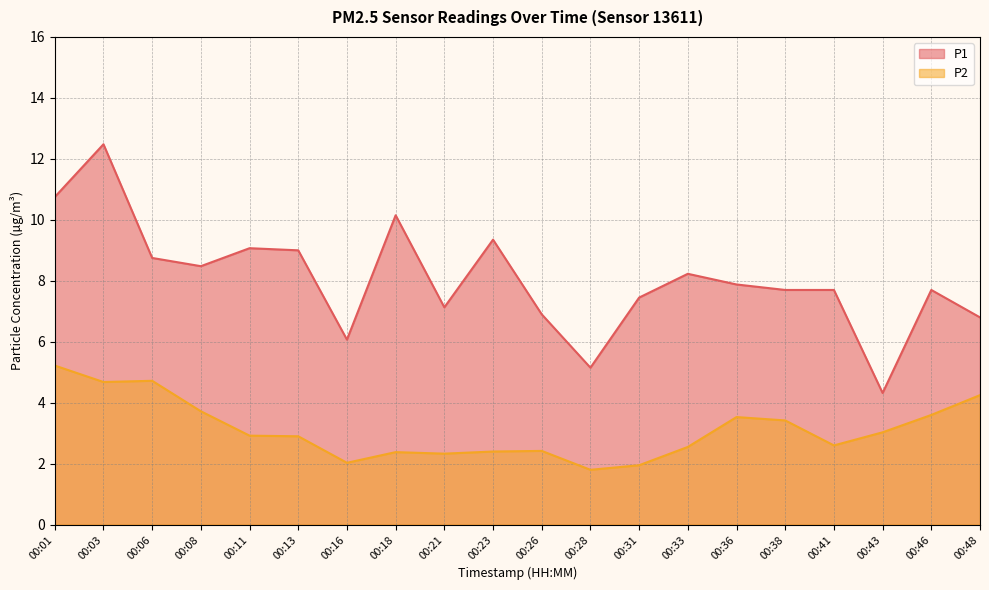

Reading left to right, list all the values displayed in this chart.

P1: 00:01=10.8	00:03=12.5	00:06=8.8	00:08=8.5	00:11=9.1	00:13=9.0	00:16=6.1	00:18=10.2	00:21=7.1	00:23=9.3	00:26=6.9	00:28=5.2	00:31=7.5	00:33=8.2	00:36=7.9	00:38=7.7	00:41=7.7	00:43=4.3	00:46=7.7	00:48=6.8
P2: 00:01=5.2	00:03=4.7	00:06=4.7	00:08=3.7	00:11=2.9	00:13=2.9	00:16=2.0	00:18=2.4	00:21=2.3	00:23=2.4	00:26=2.4	00:28=1.8	00:31=1.9	00:33=2.5	00:36=3.5	00:38=3.4	00:41=2.6	00:43=3.0	00:46=3.6	00:48=4.2